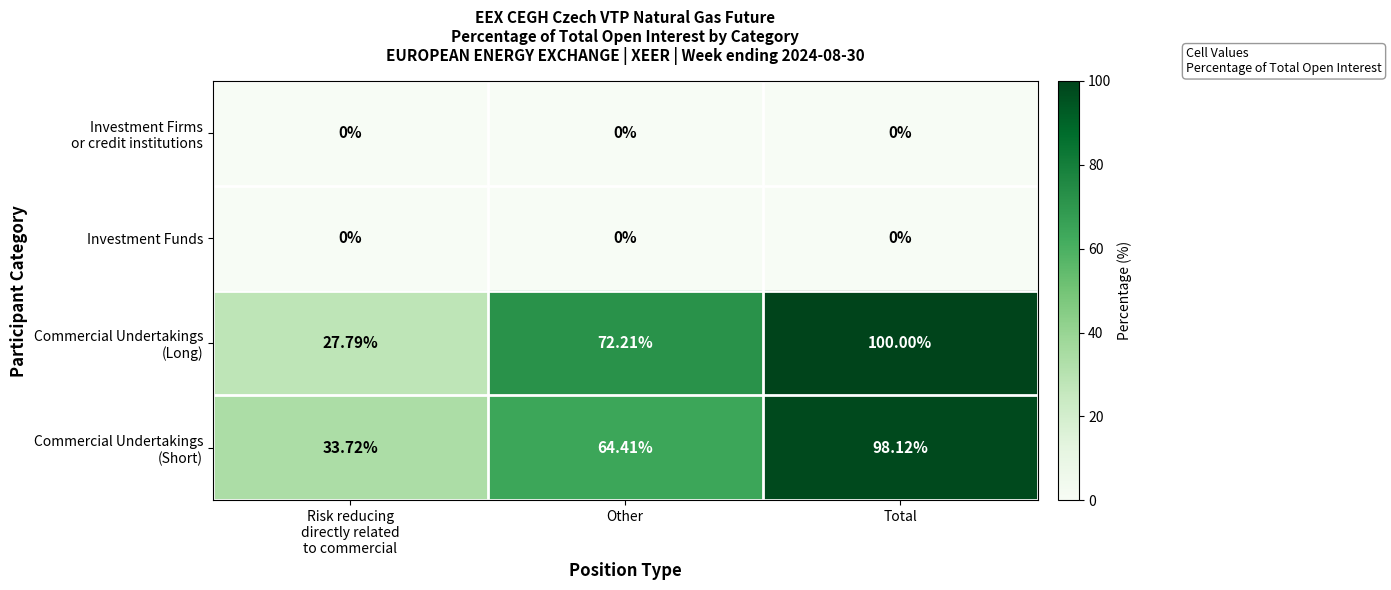

Which category has the highest value across all series?

Total